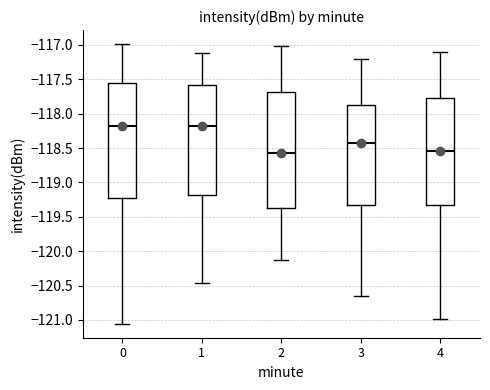

Where does the lower whisker of the box at x = 2 end on the y-axis? The values are not printed on the chart, so give them approximately, as read against the axis.

-120.10